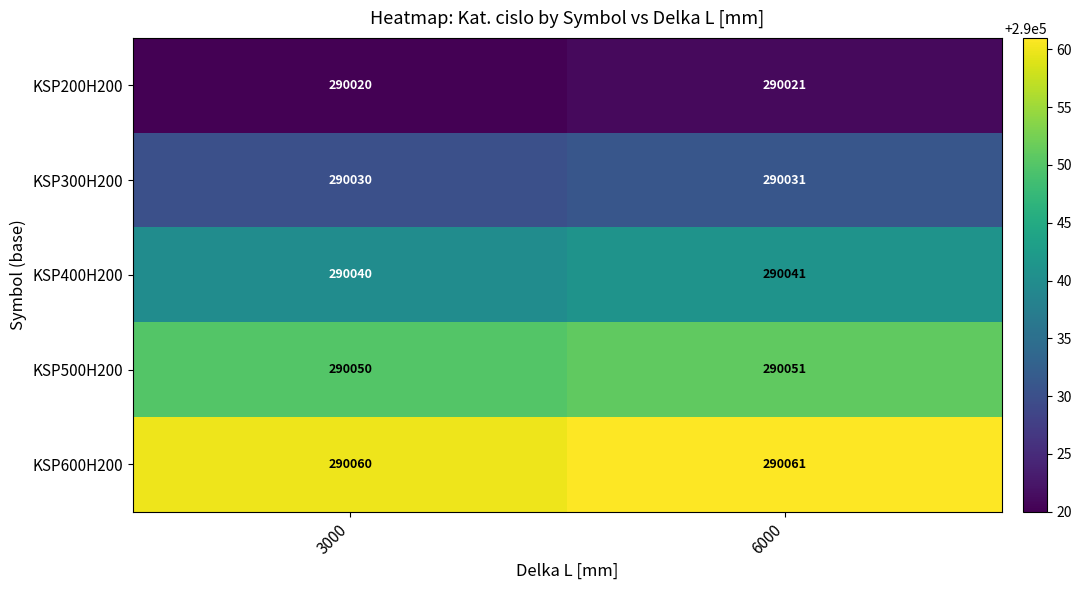

What is the sum of all KSP500H200 values?

580101